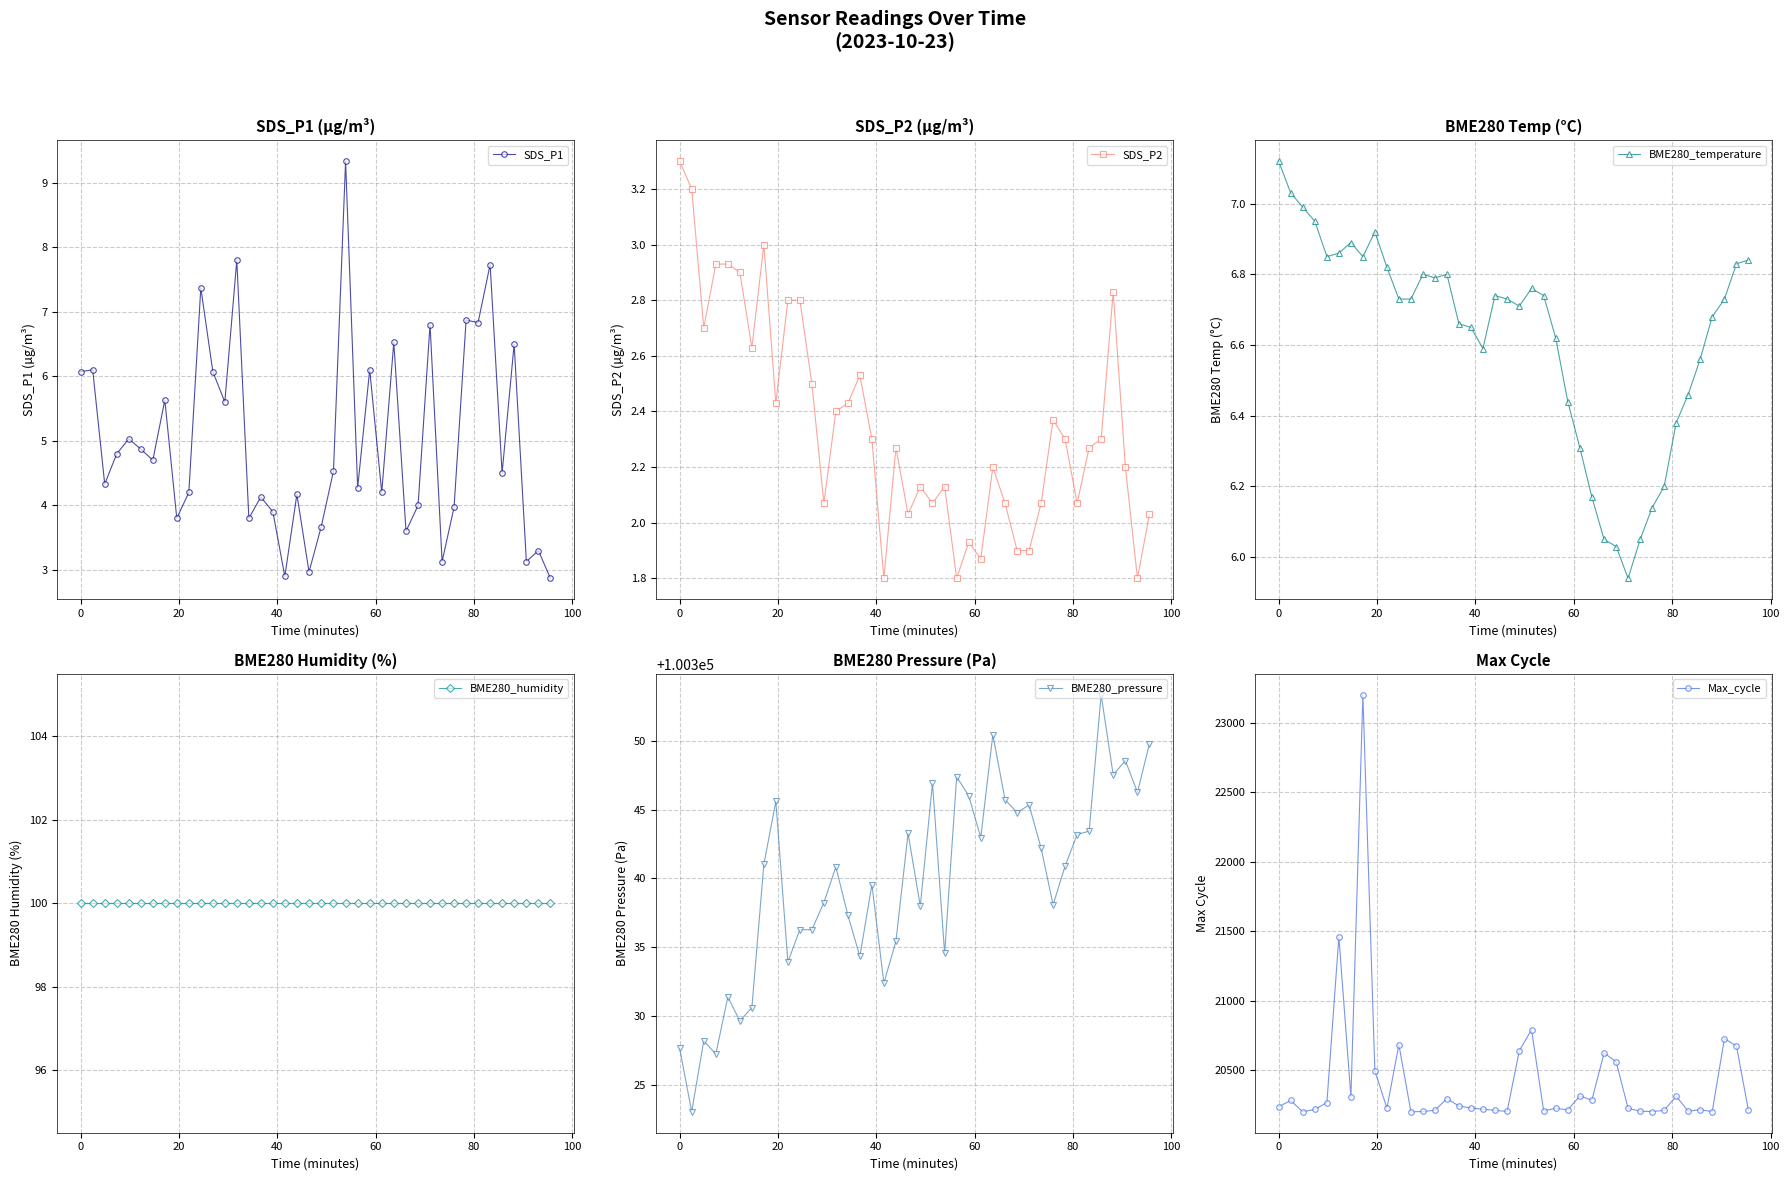

True or false: BME280_pressure and BME280_temperature cross at least once.

False